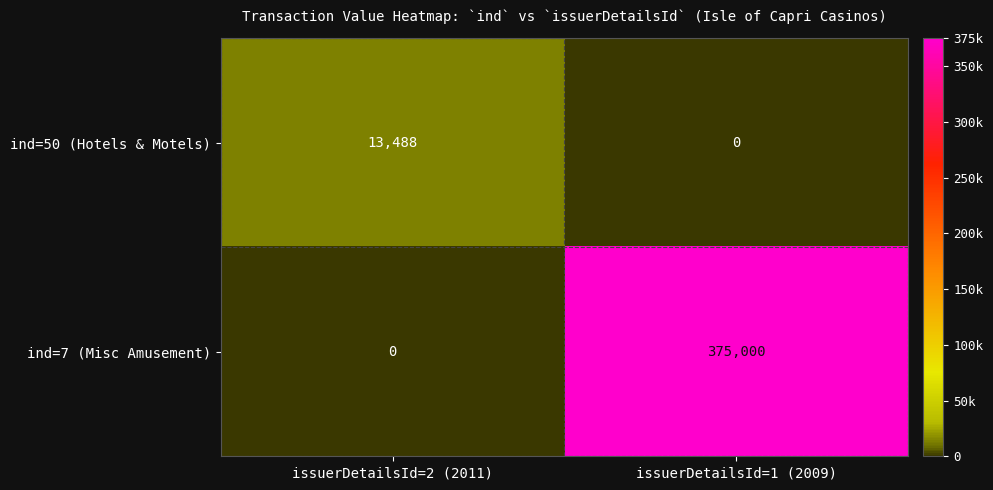

What is the total value across all series at issuerDetailsId=2 (2011)?

13488